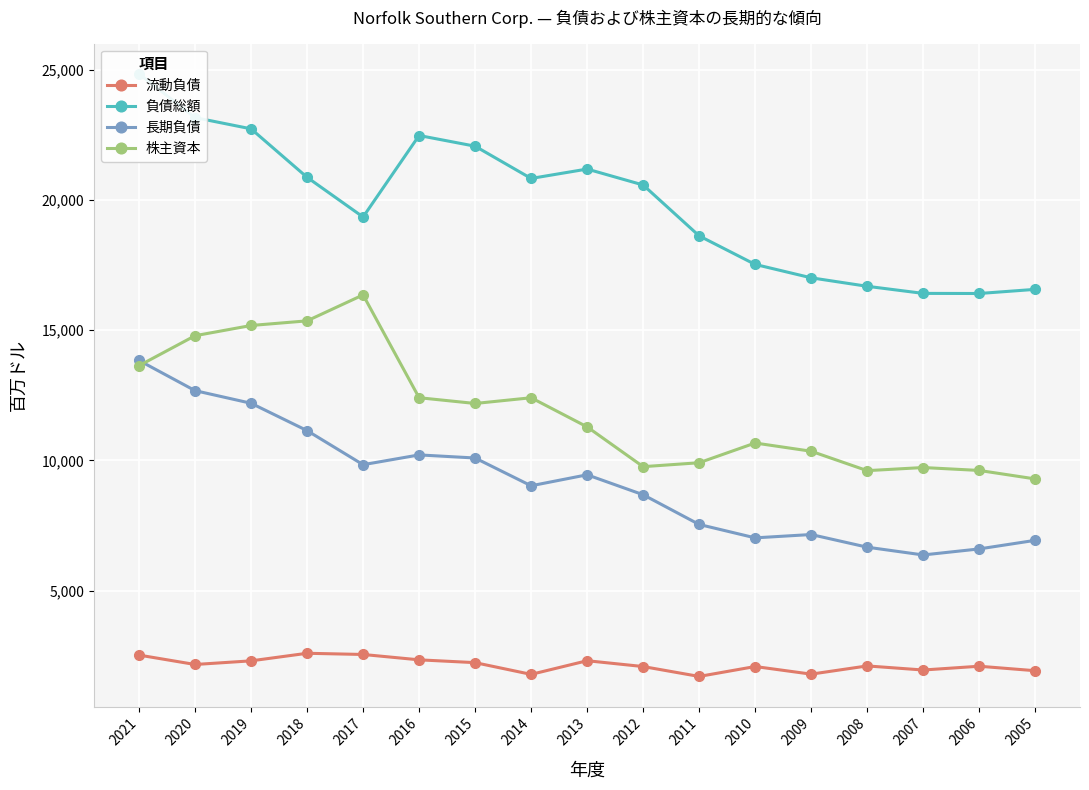

What is the difference between the maximum and minimum values in the 長期負債 series?

7472